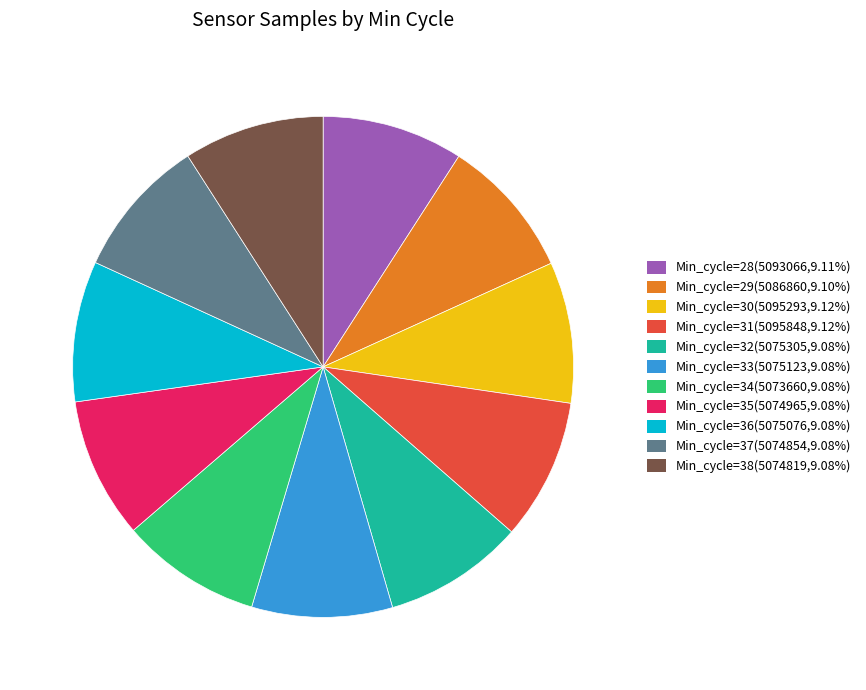

Approximately how many times larger is the value at Min_cycle=33(5075123,9.08%) compared to Min_cycle=28(5093066,9.11%)?

1.0